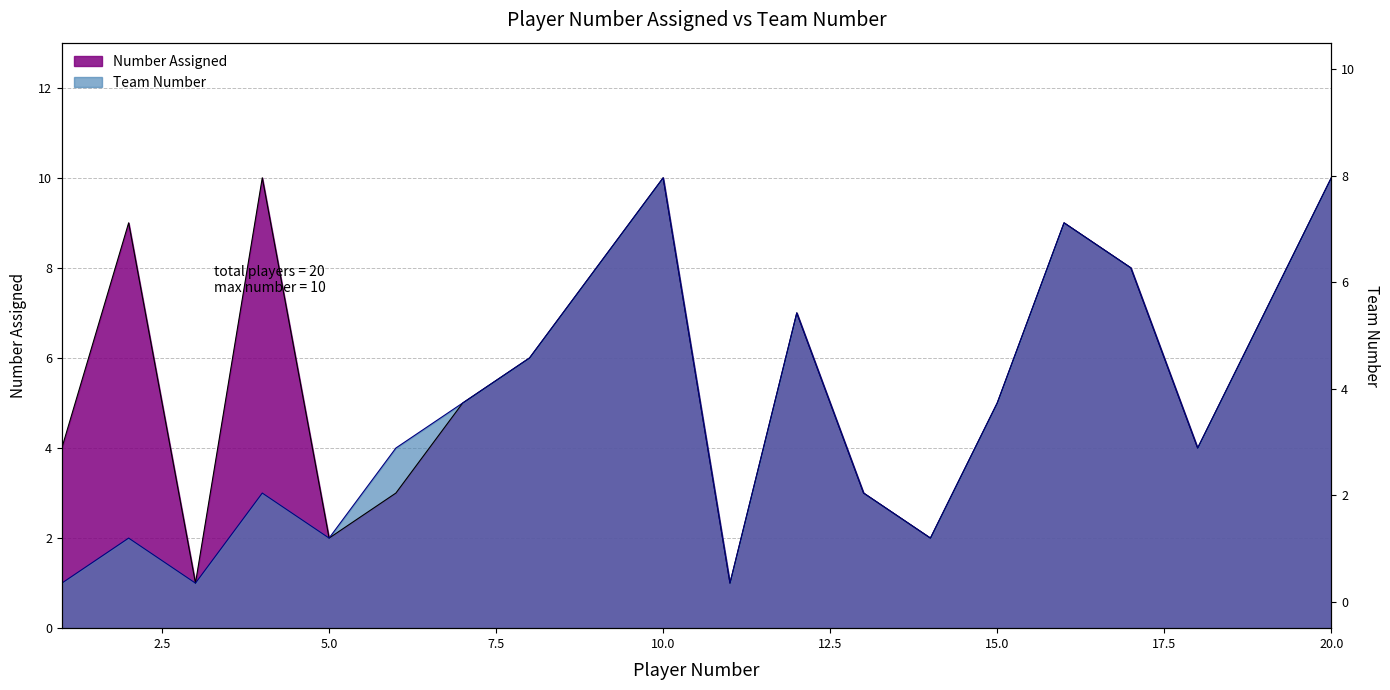

How many lines are shown in the chart?

2